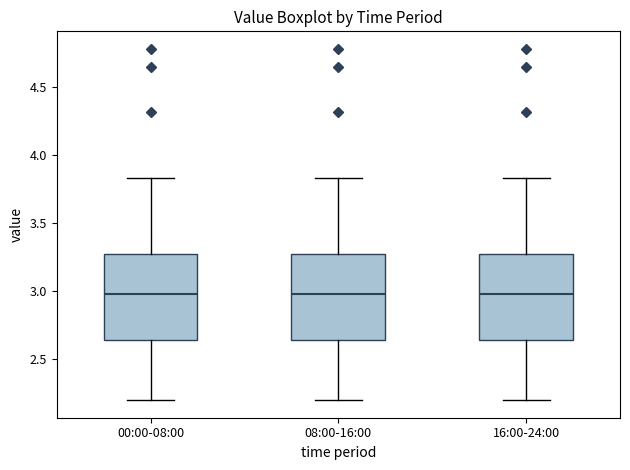

Reading left to right, read every box against the y-axis: the position of its median line, the range the box covers, and the ends of its whiskers. The values are not printed on the chart, so give them approximately, as read against the axis.

00:00-08:00: median 3.00, box 2.65 to 3.25, whiskers 2.20 to 3.85
08:00-16:00: median 3.00, box 2.65 to 3.25, whiskers 2.20 to 3.85
16:00-24:00: median 3.00, box 2.65 to 3.25, whiskers 2.20 to 3.85